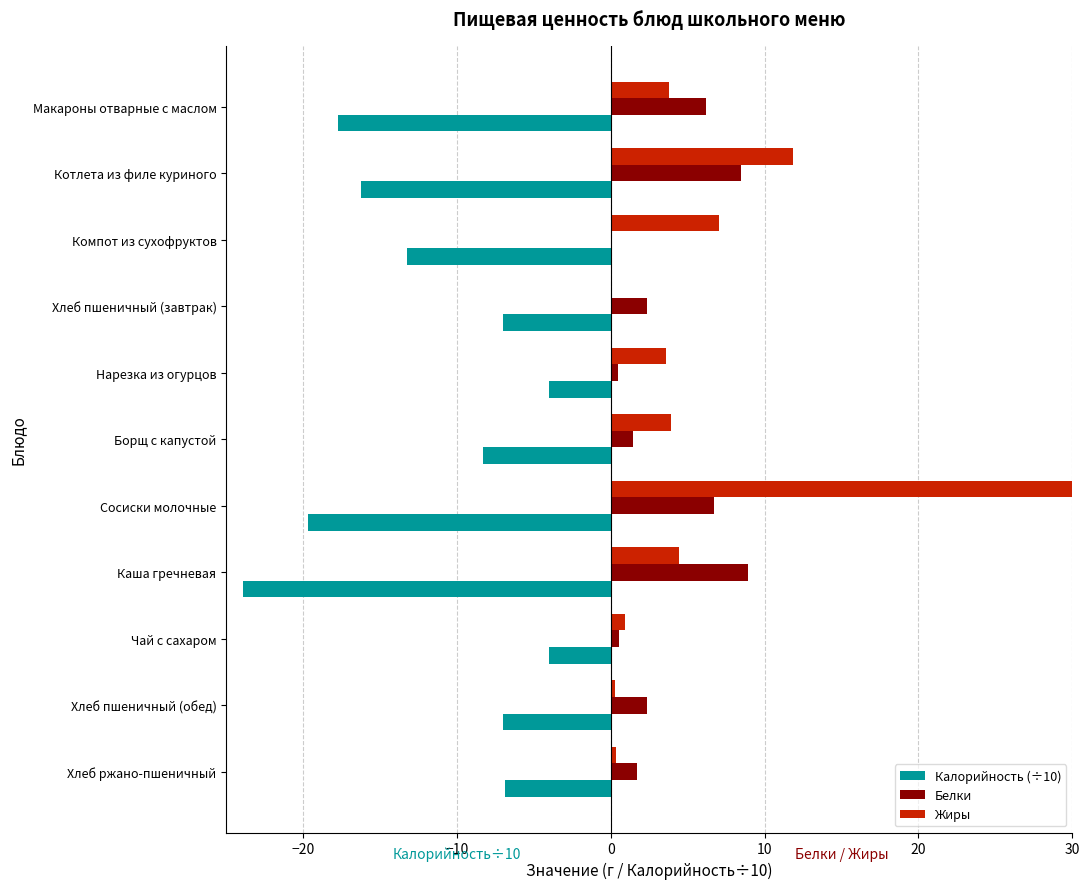

Reading left to right, extract all data points from this chart.

Калорийность (÷10): -17.7	-16.2	-13.3	-7.0	-4.0	-8.3	-19.7	-23.9	-4.0	-7.0	-6.9
Белки: 6.2	8.4	0.0	2.4	0.5	1.4	6.7	8.9	0.5	2.4	1.7
Жиры: 3.8	11.8	7.0	0.0	3.6	3.9	75.0	4.4	0.9	0.3	0.3